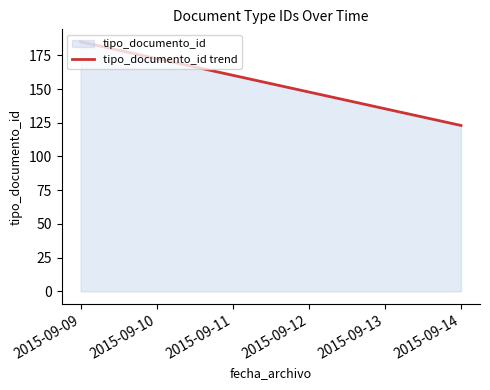

What is the approximate value at 2015-09-09?

185